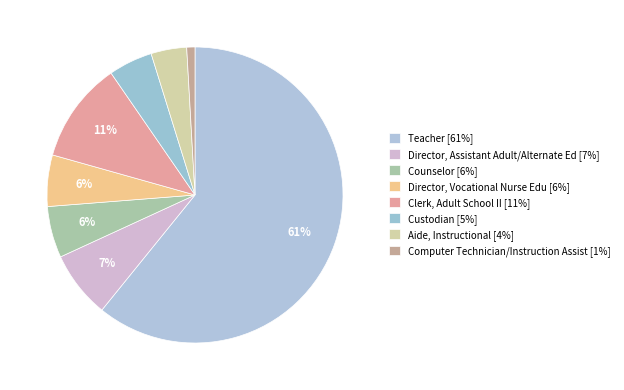

Count the number of slices in the pie.

8